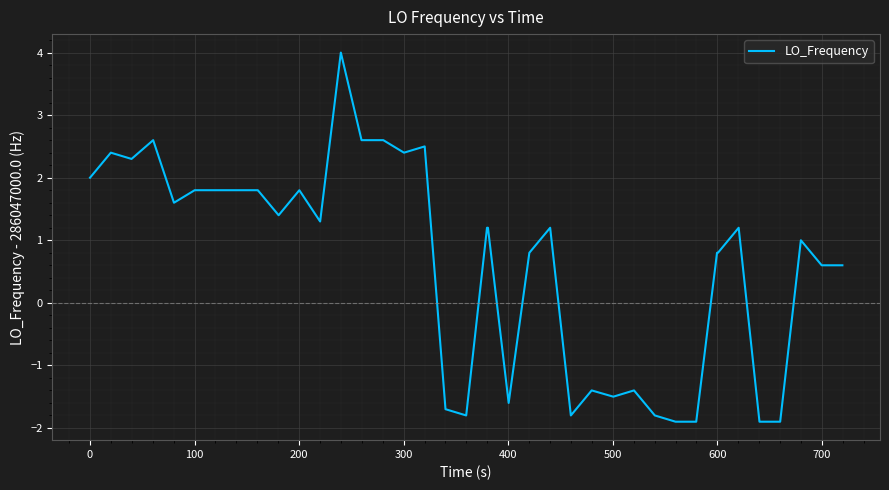

What is the maximum value shown in the chart?

4.0